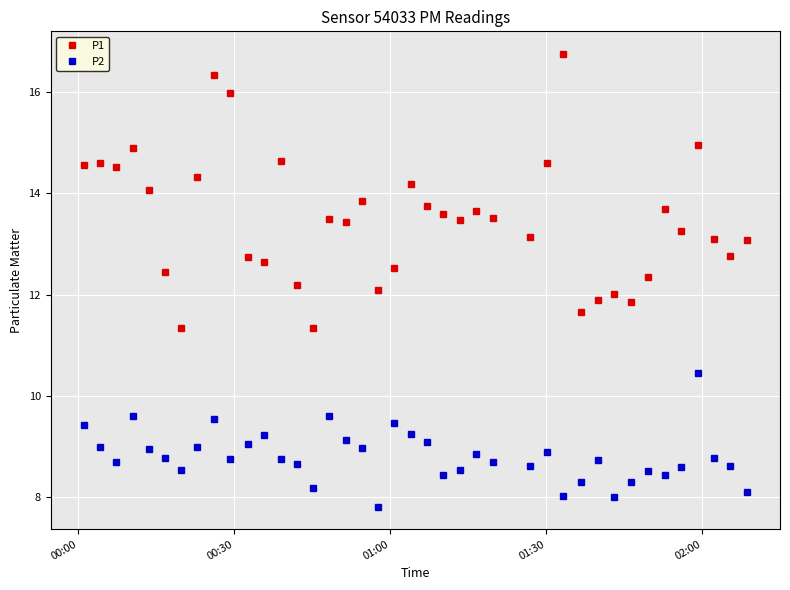

What is the minimum value for P2?

7.8